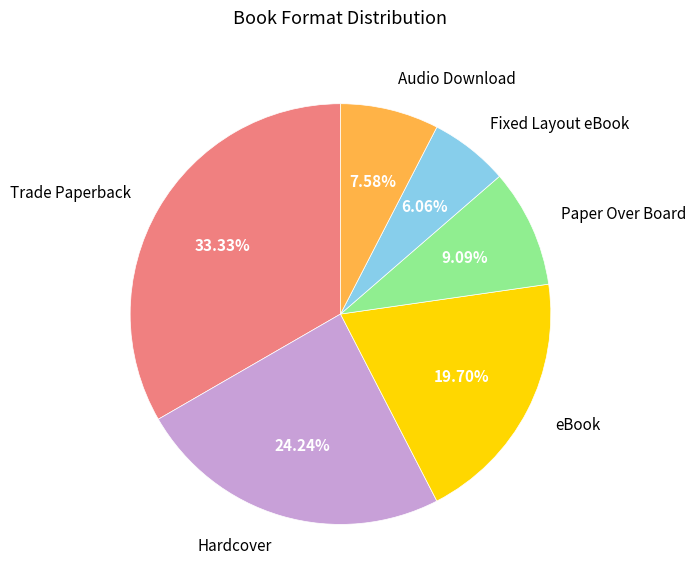

How many slices are in this pie chart?

6